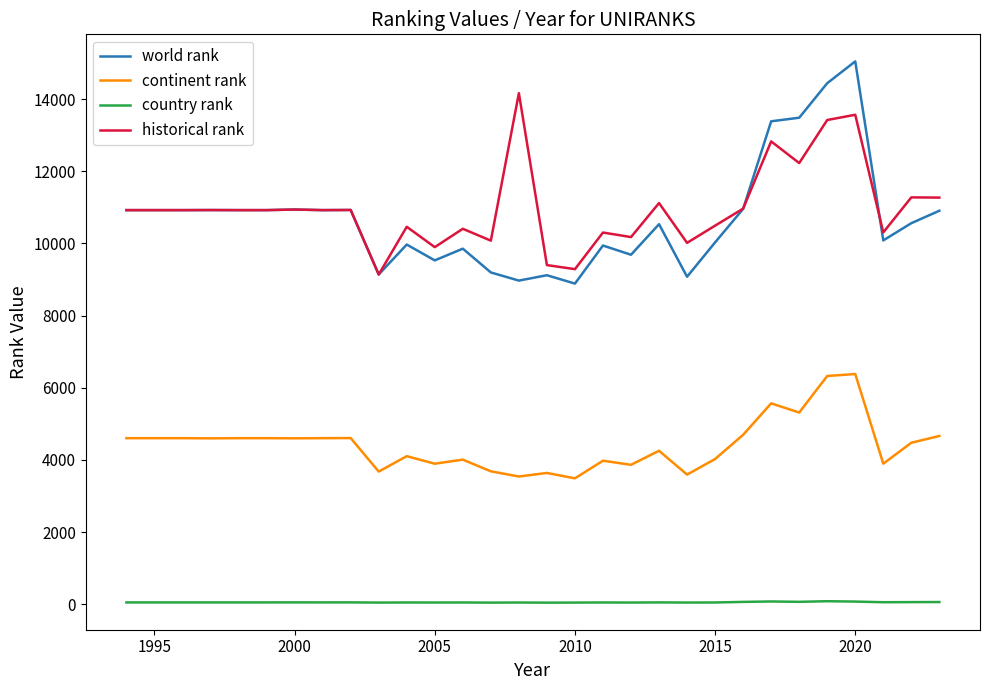

In country rank, how many points are higher than both neighbors (excluding endpoints)?

9